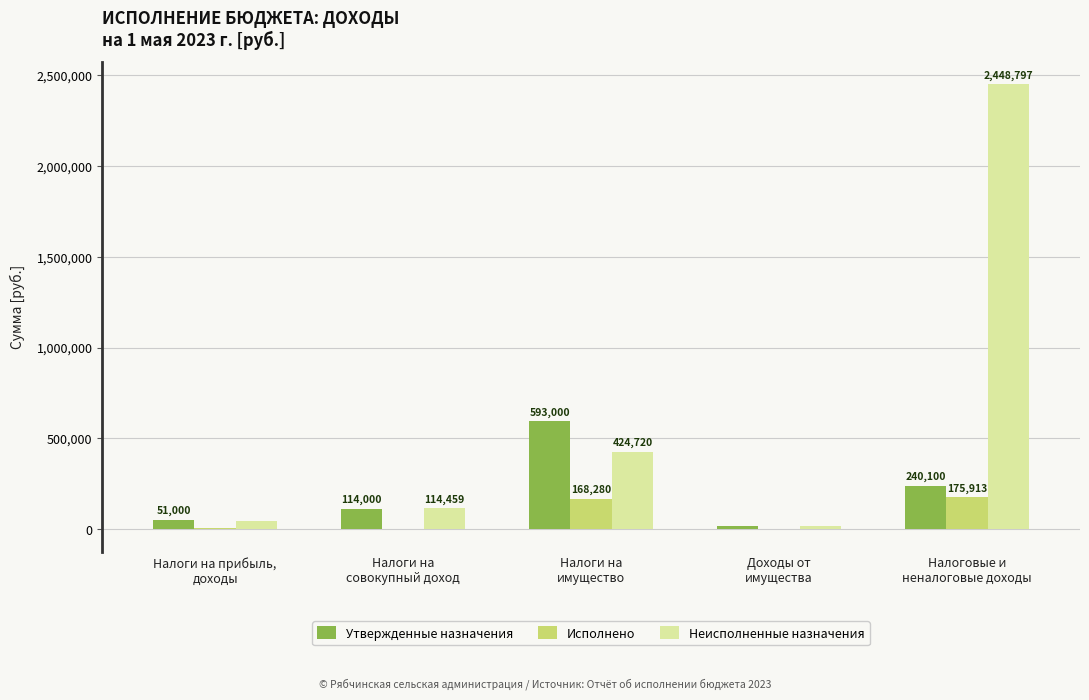

What is the maximum value for Утвержденные назначения?

593000.0